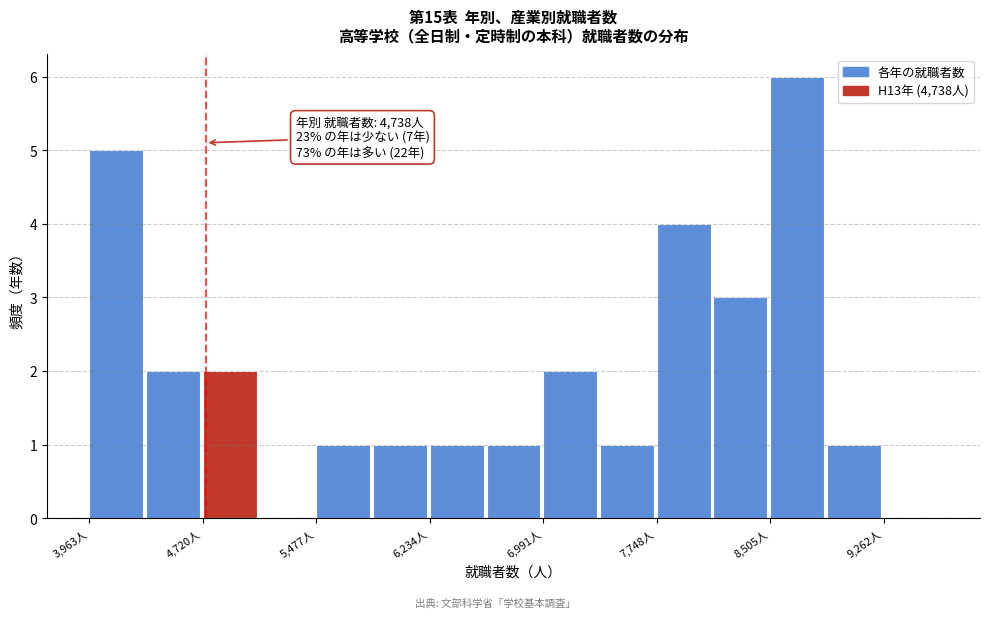

Around what value on the x-axis is the tallest bar? Give the approximate position of its centre, as read against the axis.

8700